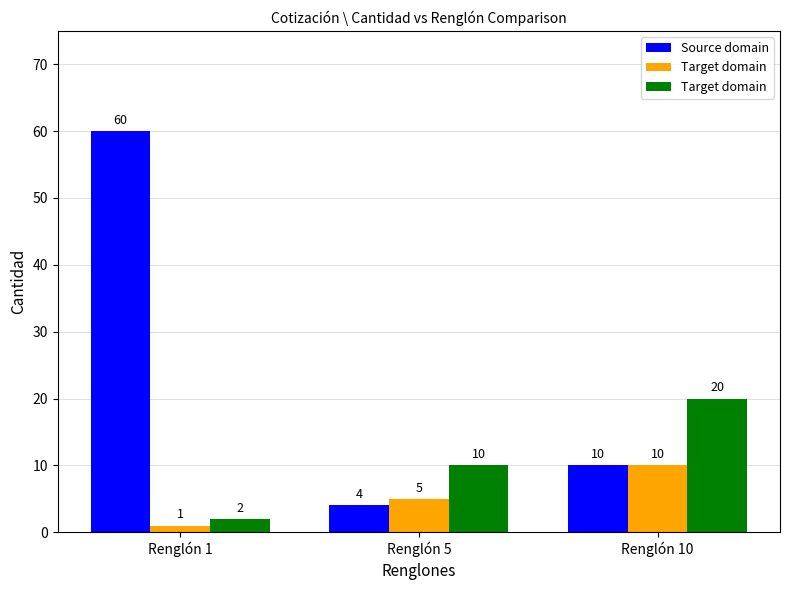

Count the Target domain values in the range 2 to 20.

3